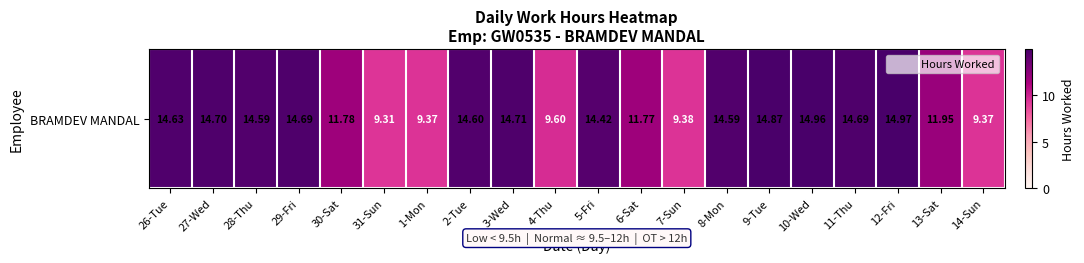

Is it true that the value at 14-Sun is 5.2?

False